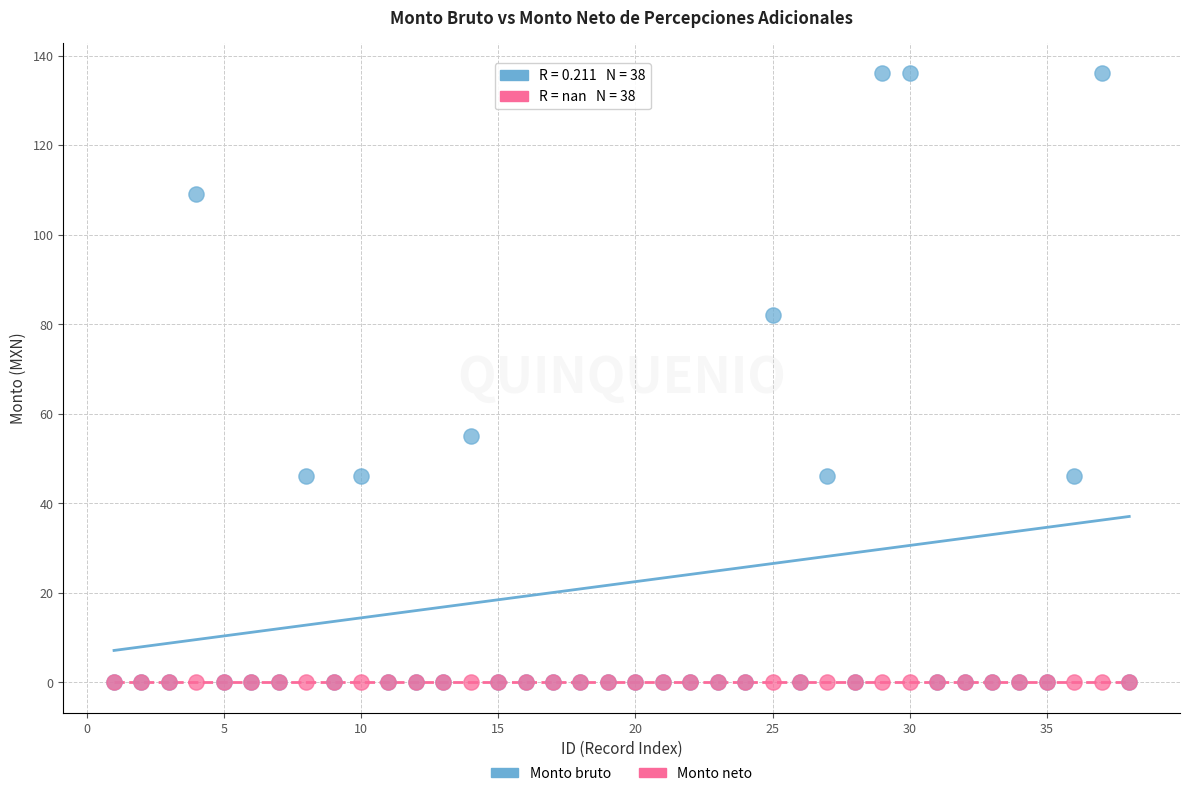

What are all the series names shown in the legend?

Monto bruto, Monto neto